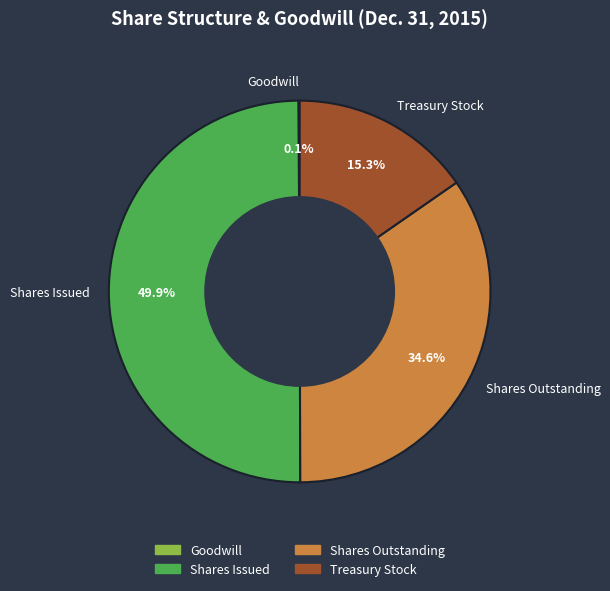

Approximately how many times larger is the value at Shares Issued compared to Treasury Stock?

3.3